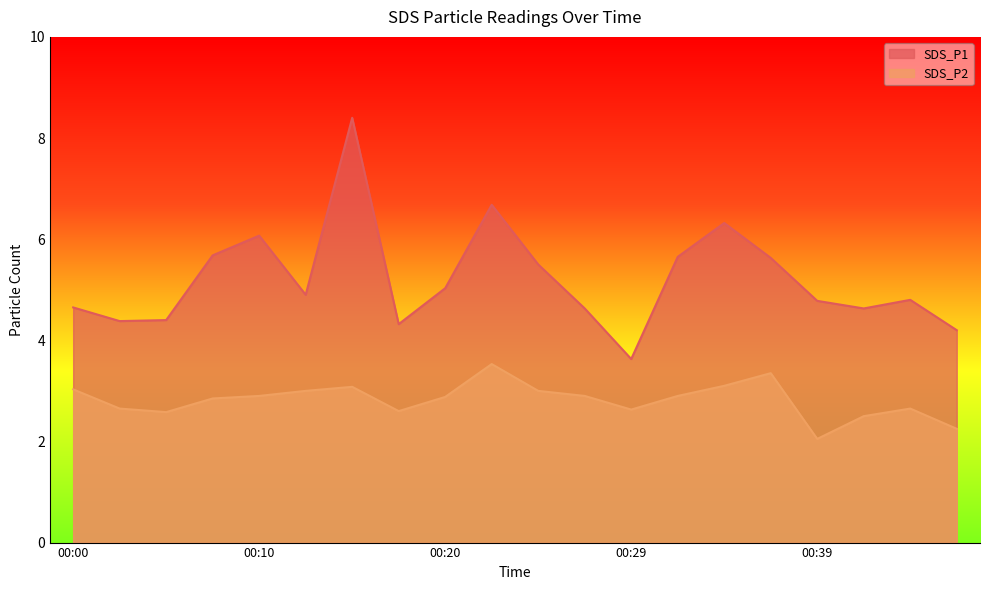

Is it true that SDS_P2 equals 5.2 at 00:34?

False